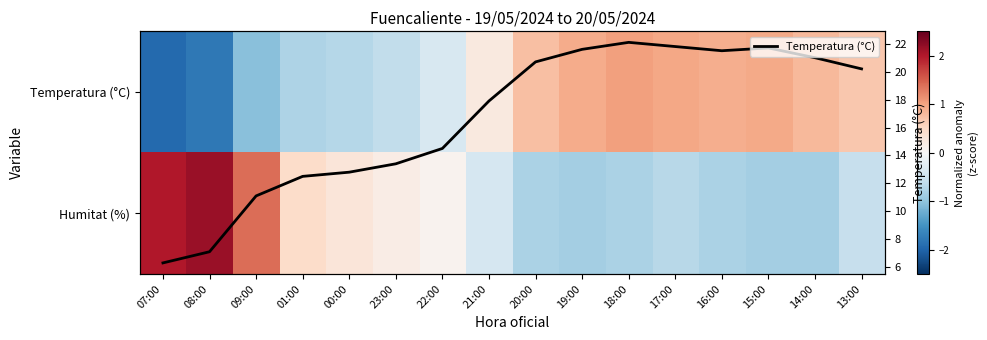

At which category does the chart reach its peak across all series?

18:00